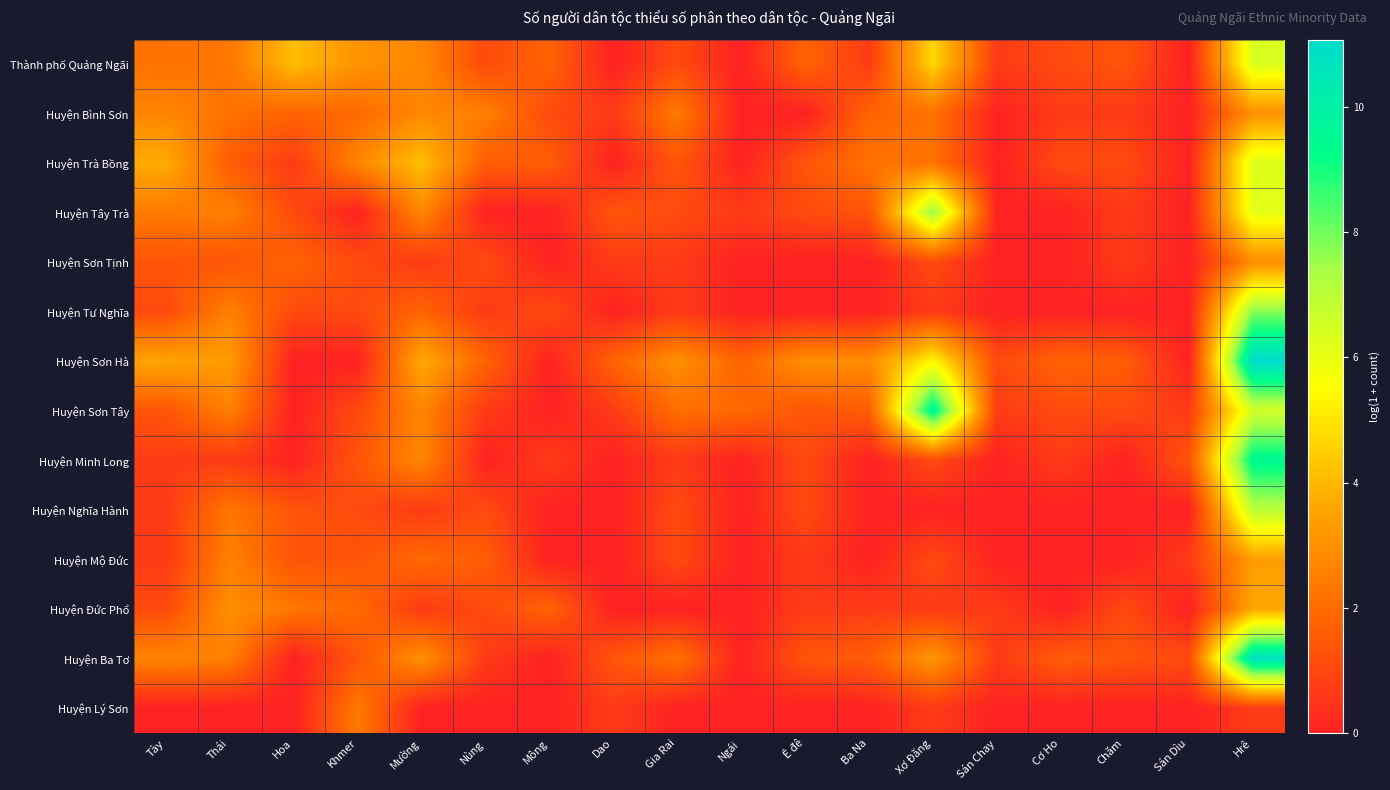

Reading right to left, transcribe all the data shown in this chart.

Thành phố Quảng Ngãi: Hrê=6.4	Sán Dìu=0.0	Chăm=1.4	Cơ Ho=1.1	Sán Chay=0.7	Xơ Đăng=4.7	Ba Na=0.7	Ê đê=1.8	Ngái=0.0	Gia Rai=1.1	Dao=0.0	Mông=1.8	Nùng=1.1	Mường=2.8	Khmer=3.1	Hoa=4.2	Thái=2.3	Tày=2.2
Huyện Bình Sơn: Hrê=3.0	Sán Dìu=0.0	Chăm=0.7	Cơ Ho=0.7	Sán Chay=0.0	Xơ Đăng=2.2	Ba Na=1.8	Ê đê=0.0	Ngái=0.0	Gia Rai=2.4	Dao=0.7	Mông=1.1	Nùng=2.6	Mường=2.8	Khmer=1.9	Hoa=1.8	Thái=2.2	Tày=2.7
Huyện Trà Bồng: Hrê=6.3	Sán Dìu=0.0	Chăm=1.1	Cơ Ho=1.1	Sán Chay=0.0	Xơ Đăng=2.2	Ba Na=2.2	Ê đê=1.4	Ngái=0.0	Gia Rai=1.4	Dao=0.0	Mông=1.6	Nùng=1.6	Mường=4.2	Khmer=2.7	Hoa=0.7	Thái=1.6	Tày=3.7
Huyện Tây Trà: Hrê=6.1	Sán Dìu=0.0	Chăm=0.7	Cơ Ho=0.0	Sán Chay=0.0	Xơ Đăng=7.5	Ba Na=1.4	Ê đê=1.1	Ngái=0.7	Gia Rai=1.1	Dao=1.4	Mông=0.0	Nùng=0.0	Mường=2.8	Khmer=0.0	Hoa=1.1	Thái=2.6	Tày=2.4
Huyện Sơn Tịnh: Hrê=2.9	Sán Dìu=0.0	Chăm=0.7	Cơ Ho=0.0	Sán Chay=0.0	Xơ Đăng=1.1	Ba Na=0.0	Ê đê=0.0	Ngái=0.0	Gia Rai=0.7	Dao=0.7	Mông=0.0	Nùng=1.1	Mường=0.7	Khmer=1.1	Hoa=1.8	Thái=1.4	Tày=1.4
Huyện Tư Nghĩa: Hrê=7.8	Sán Dìu=0.0	Chăm=0.0	Cơ Ho=0.0	Sán Chay=0.0	Xơ Đăng=0.7	Ba Na=0.0	Ê đê=0.0	Ngái=0.0	Gia Rai=0.7	Dao=0.0	Mông=1.1	Nùng=0.7	Mường=1.8	Khmer=1.1	Hoa=1.1	Thái=2.6	Tày=1.1
Huyện Sơn Hà: Hrê=11.1	Sán Dìu=0.0	Chăm=1.6	Cơ Ho=1.8	Sán Chay=1.1	Xơ Đăng=5.4	Ba Na=2.9	Ê đê=3.0	Ngái=1.8	Gia Rai=3.0	Dao=1.8	Mông=0.0	Nùng=1.8	Mường=3.7	Khmer=0.0	Hoa=0.0	Thái=3.3	Tày=3.5
Huyện Sơn Tây: Hrê=6.5	Sán Dìu=0.7	Chăm=1.1	Cơ Ho=1.1	Sán Chay=0.7	Xơ Đăng=9.8	Ba Na=1.6	Ê đê=1.4	Ngái=1.9	Gia Rai=2.1	Dao=0.7	Mông=0.0	Nùng=0.7	Mường=2.7	Khmer=1.1	Hoa=0.0	Thái=2.6	Tày=1.4
Huyện Minh Long: Hrê=9.5	Sán Dìu=1.4	Chăm=0.0	Cơ Ho=0.7	Sán Chay=0.0	Xơ Đăng=1.1	Ba Na=0.0	Ê đê=1.1	Ngái=0.0	Gia Rai=0.7	Dao=0.0	Mông=0.7	Nùng=0.0	Mường=2.8	Khmer=1.4	Hoa=0.0	Thái=0.7	Tày=0.7
Huyện Nghĩa Hành: Hrê=7.0	Sán Dìu=0.0	Chăm=0.0	Cơ Ho=0.0	Sán Chay=0.0	Xơ Đăng=0.0	Ba Na=0.0	Ê đê=1.1	Ngái=0.0	Gia Rai=1.1	Dao=0.0	Mông=0.0	Nùng=1.1	Mường=0.7	Khmer=1.1	Hoa=1.4	Thái=2.3	Tày=0.7
Huyện Mộ Đức: Hrê=3.4	Sán Dìu=0.7	Chăm=0.0	Cơ Ho=0.0	Sán Chay=0.0	Xơ Đăng=1.1	Ba Na=0.0	Ê đê=0.7	Ngái=0.0	Gia Rai=1.1	Dao=0.0	Mông=0.0	Nùng=1.6	Mường=1.9	Khmer=1.4	Hoa=1.4	Thái=2.6	Tày=0.7
Huyện Đức Phổ: Hrê=3.6	Sán Dìu=0.0	Chăm=1.1	Cơ Ho=0.0	Sán Chay=0.7	Xơ Đăng=0.7	Ba Na=0.7	Ê đê=0.7	Ngái=0.0	Gia Rai=0.0	Dao=0.0	Mông=1.8	Nùng=1.1	Mường=0.7	Khmer=1.9	Hoa=2.3	Thái=3.0	Tày=1.1
Huyện Ba Tơ: Hrê=10.8	Sán Dìu=1.1	Chăm=1.4	Cơ Ho=1.6	Sán Chay=0.7	Xơ Đăng=3.2	Ba Na=1.6	Ê đê=1.4	Ngái=0.0	Gia Rai=2.2	Dao=1.4	Mông=0.0	Nùng=0.7	Mường=3.0	Khmer=1.4	Hoa=0.0	Thái=2.6	Tày=2.7
Huyện Lý Sơn: Hrê=0.7	Sán Dìu=0.0	Chăm=0.0	Cơ Ho=0.0	Sán Chay=0.0	Xơ Đăng=0.7	Ba Na=0.0	Ê đê=0.0	Ngái=0.0	Gia Rai=0.0	Dao=0.7	Mông=0.0	Nùng=0.0	Mường=0.0	Khmer=2.4	Hoa=0.0	Thái=0.0	Tày=0.0